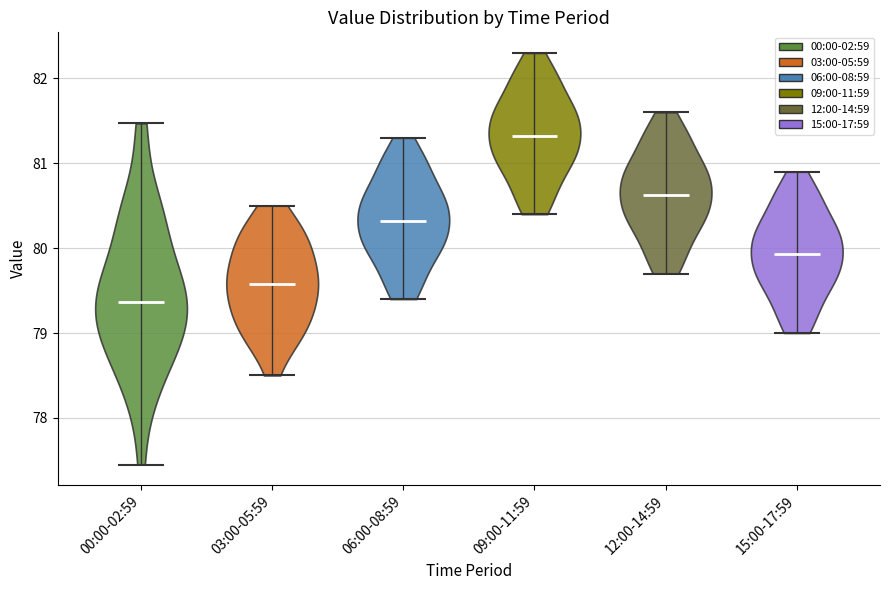

Which violin has the lowest median line?

00:00-02:59